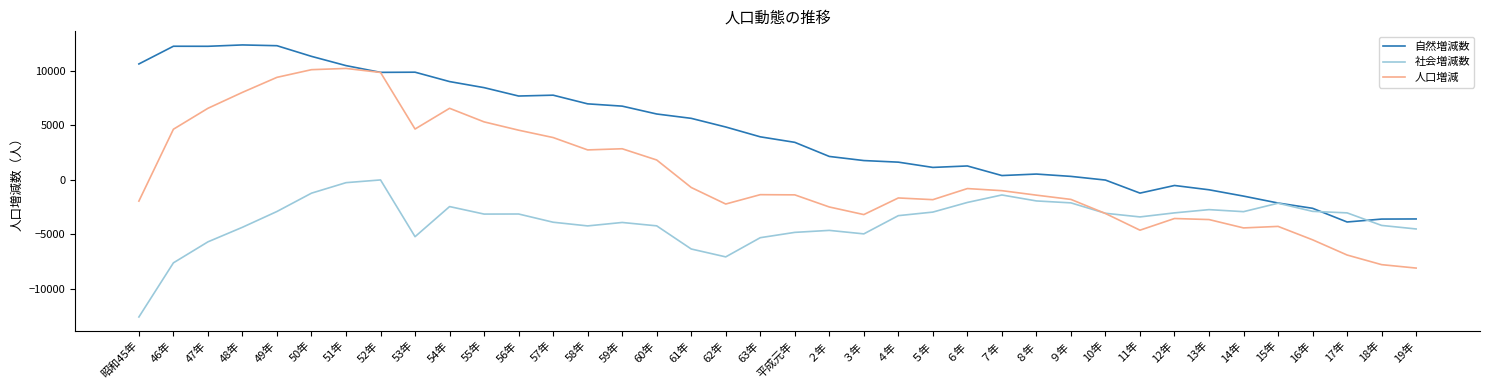

Rank the series at 11年 from lowest to highest value.

人口増減, 社会増減数, 自然増減数